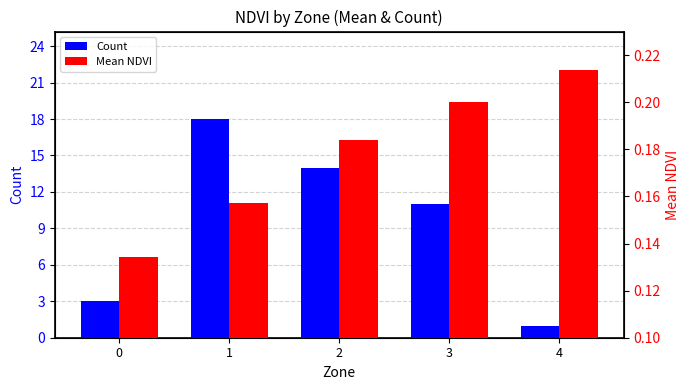

Which has a higher value, 2 or 4?

2